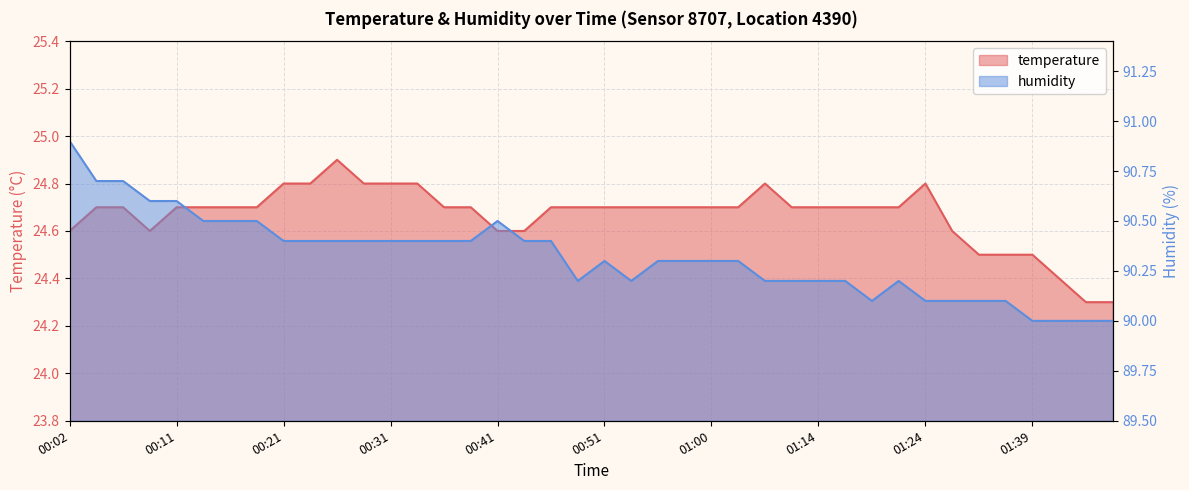

At which category does the chart reach its peak across all series?

00:02